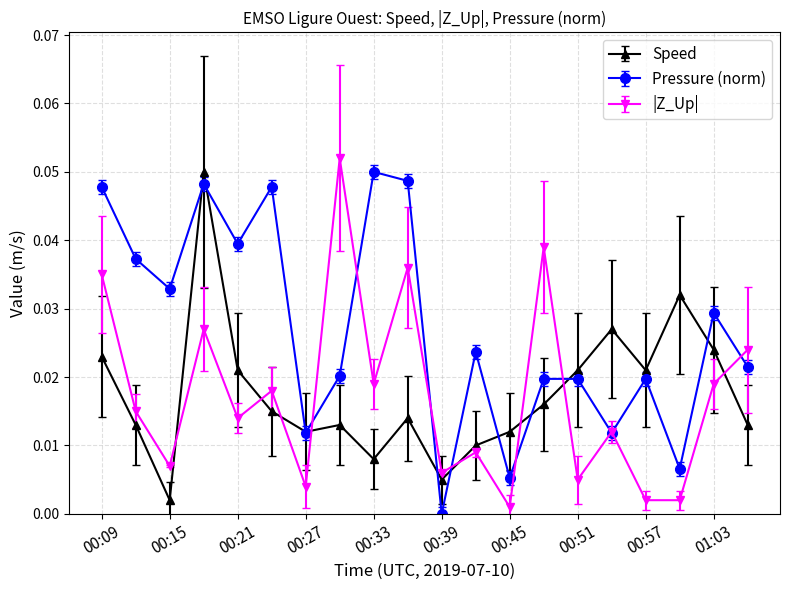

In Pressure (norm), how many points are lower than both neighbors (excluding endpoints)?

7